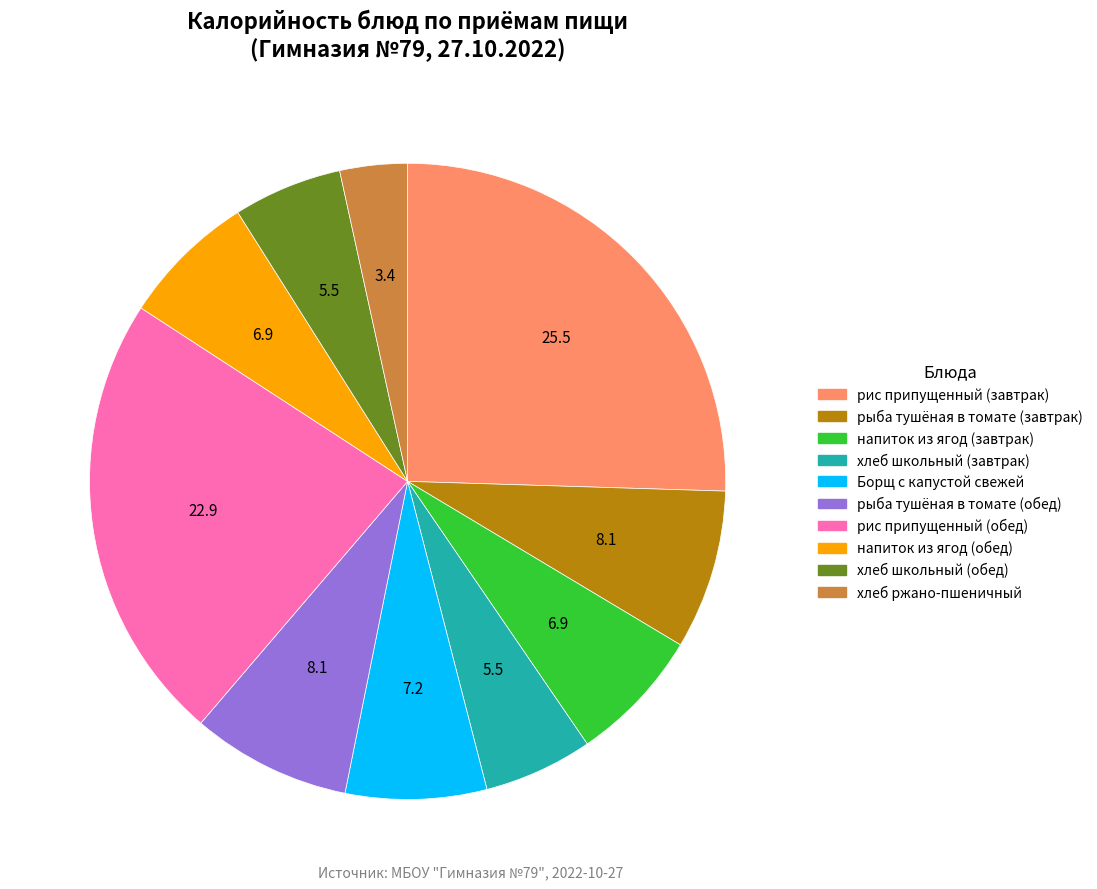

What is the smallest slice in the pie chart?

хлеб ржано-пшеничный